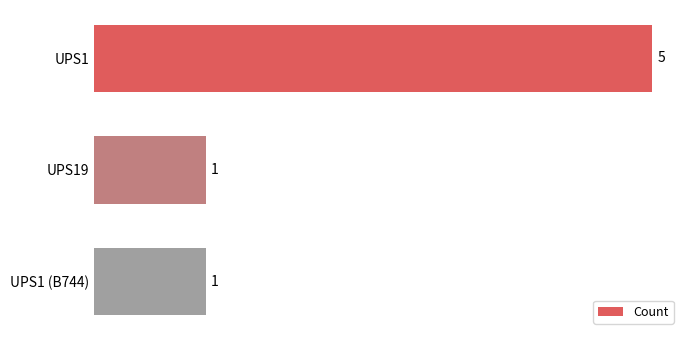

Which has a higher value, UPS1 or UPS1 (B744)?

UPS1